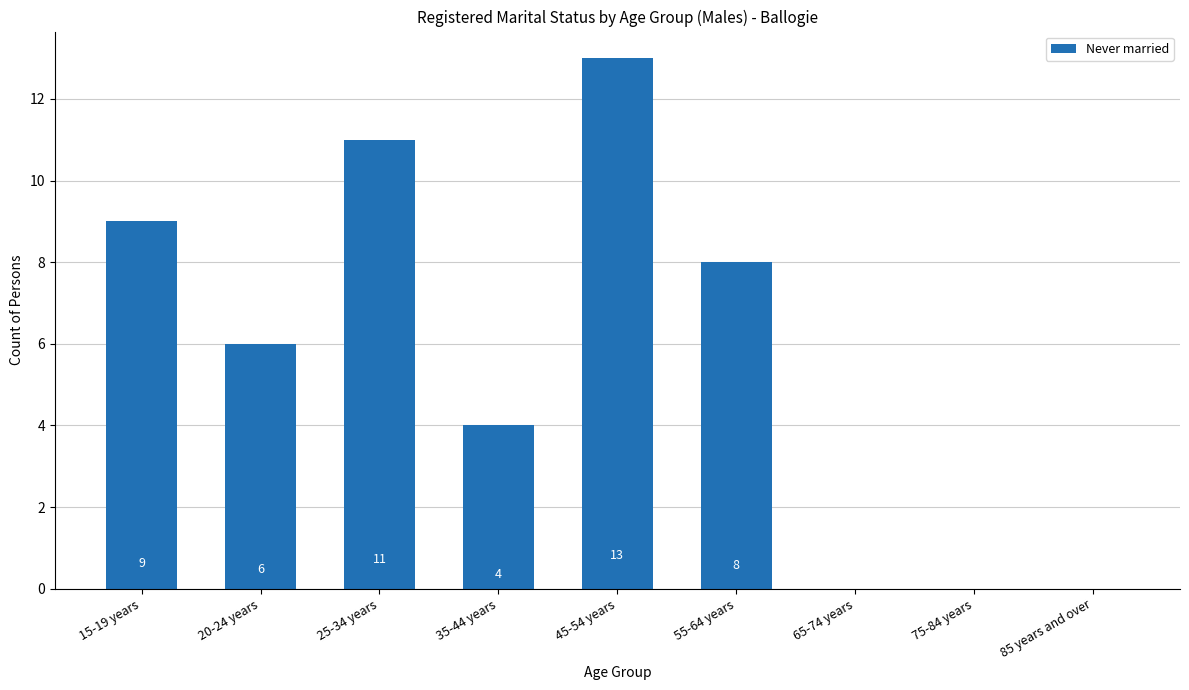

Reading left to right, list all the values displayed in this chart.

9	6	11	4	13	8	0	0	0